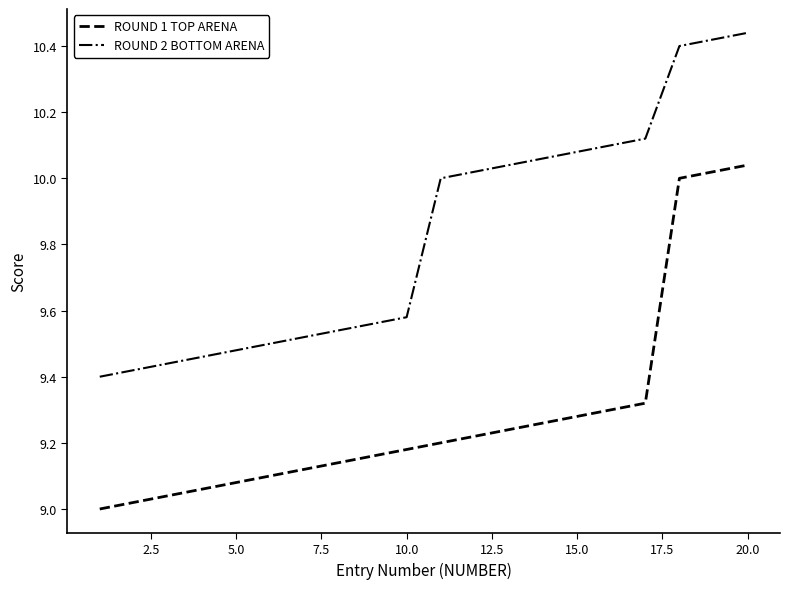

Which series has the largest total across all categories?

ROUND 2 BOTTOM ARENA